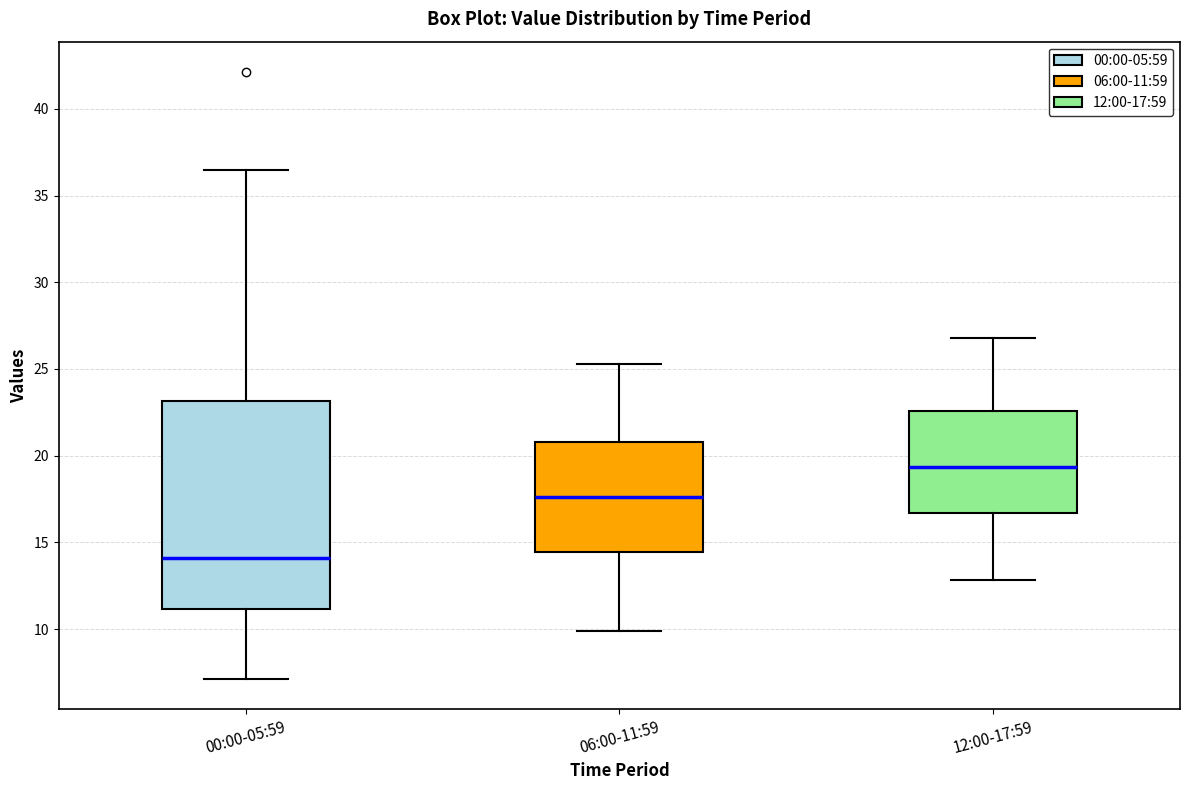

Reading left to right, transcribe this box plot: for each box, give where its median line is, the range the box spans, and where its two whiskers end, as read against the y-axis. The values are not printed on the chart, so give them approximately, as read against the axis.

00:00-05:59: median 14.0, box 11.0 to 23.0, whiskers 7.0 to 36.5
06:00-11:59: median 17.5, box 14.5 to 21.0, whiskers 10.0 to 25.5
12:00-17:59: median 19.5, box 16.5 to 22.5, whiskers 13.0 to 27.0